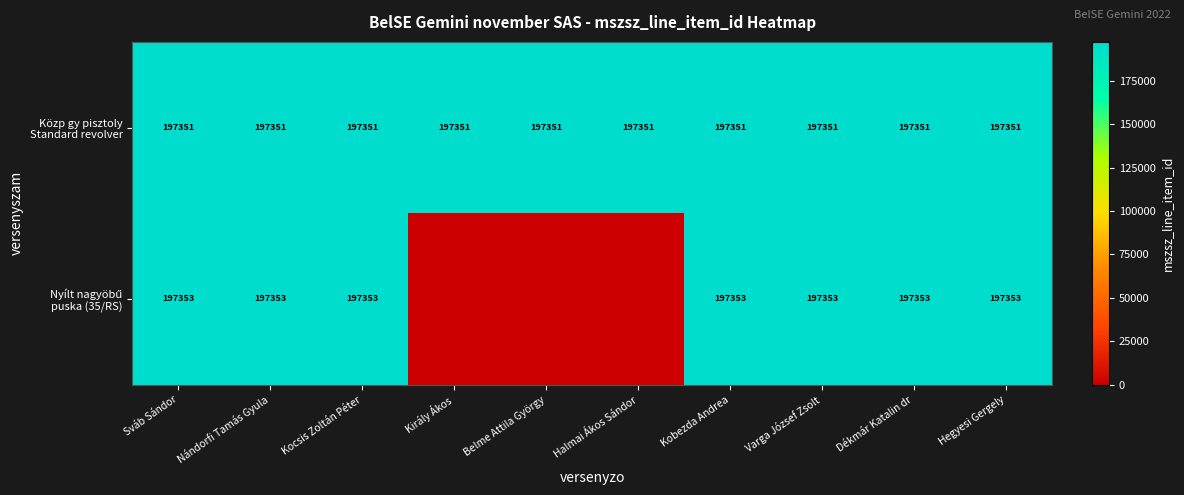

What is the total value across all series at Király Ákos?

197351